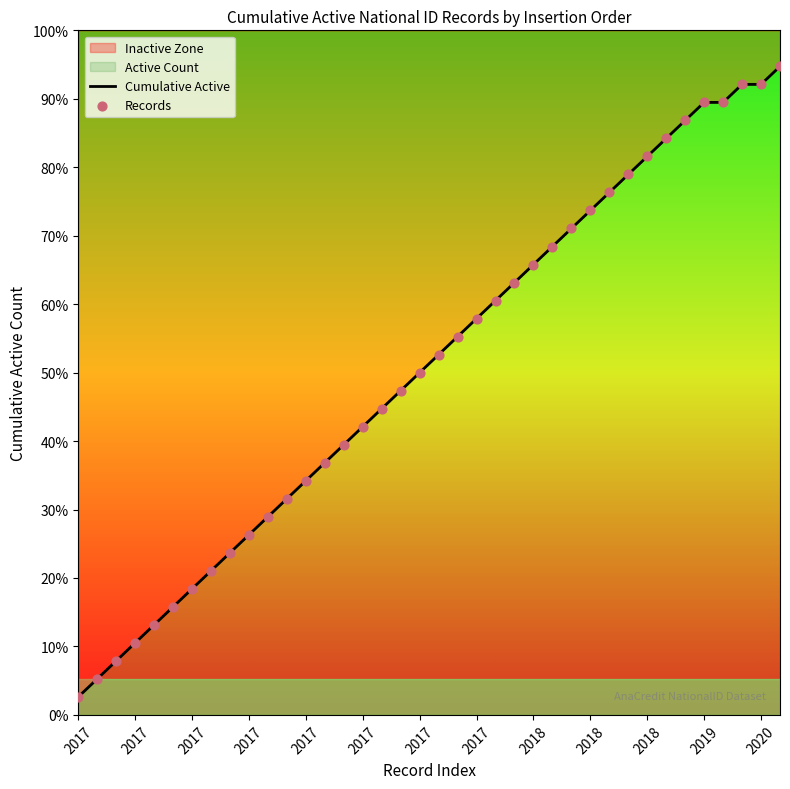

At which category is the sum across all series the highest?

37